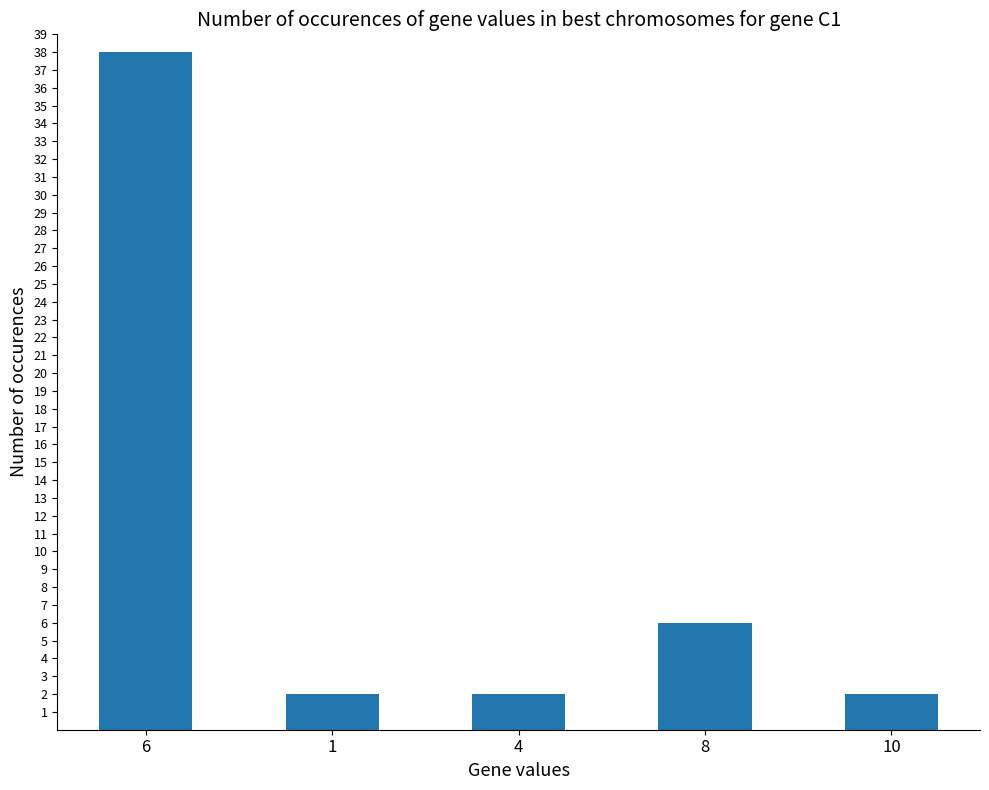

What is the maximum value shown in the chart?

38